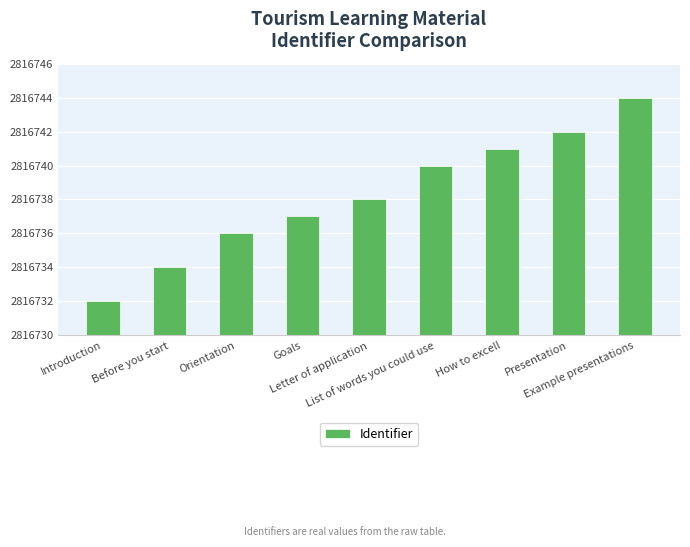

The value at How to excell is 4832871. True or false?

False